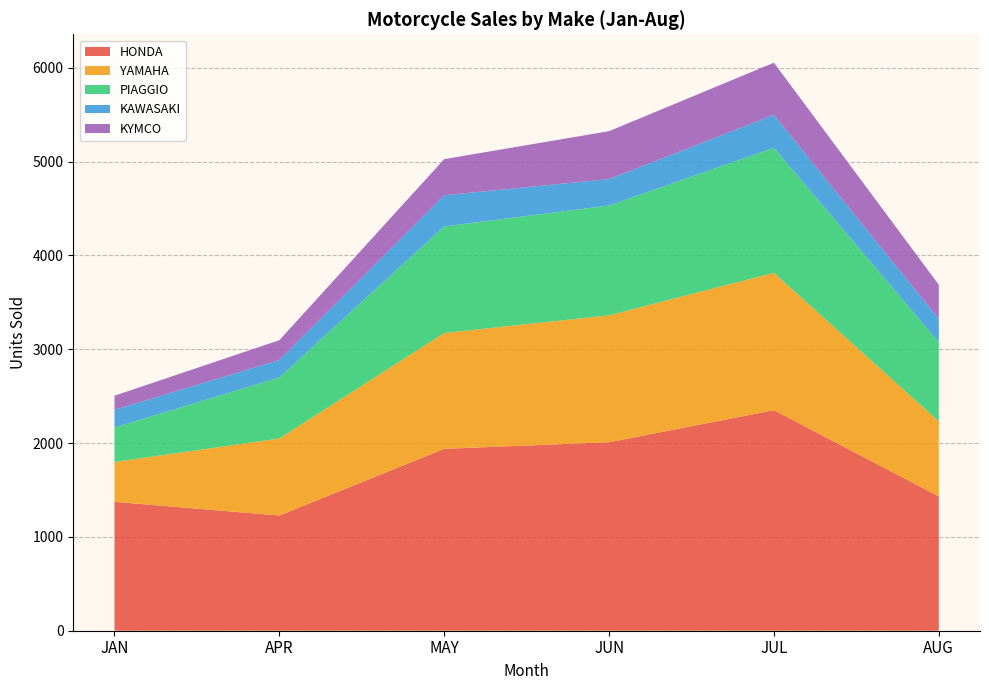

Reading left to right, list all the values displayed in this chart.

HONDA: 1374	1228	1939	2009	2351	1432
YAMAHA: 425	821	1235	1353	1464	800
PIAGGIO: 367	651	1135	1171	1333	842
KAWASAKI: 189	186	333	281	350	250
KYMCO: 150	211	385	511	557	364